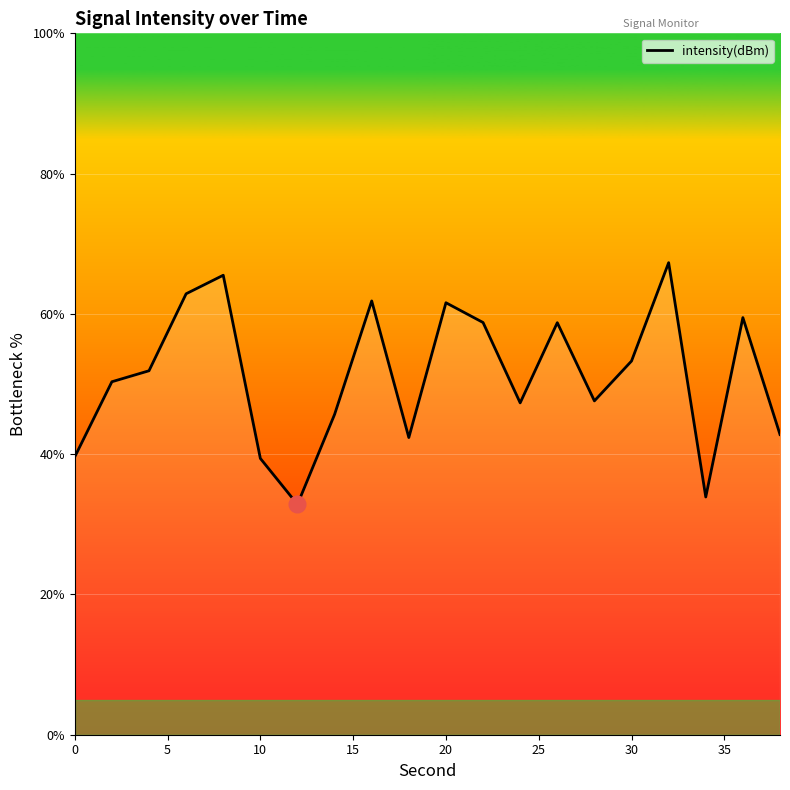

What is the greatest value displayed?

67.3